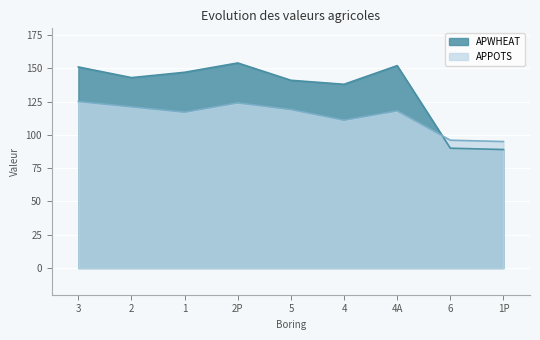

Which series has the widest spread of values?

APWHEAT